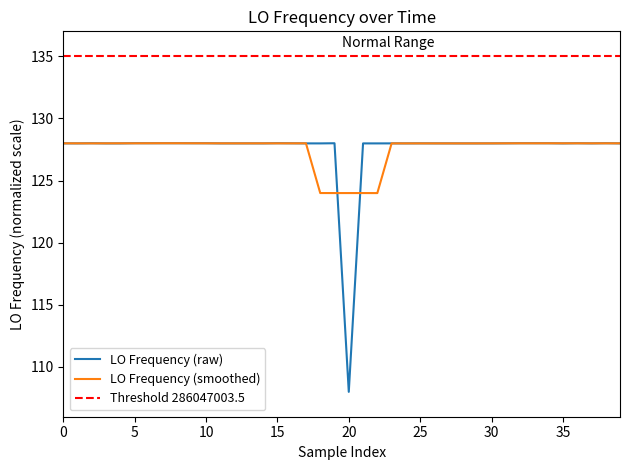

At which label does LO Frequency (raw) reach its minimum?

20